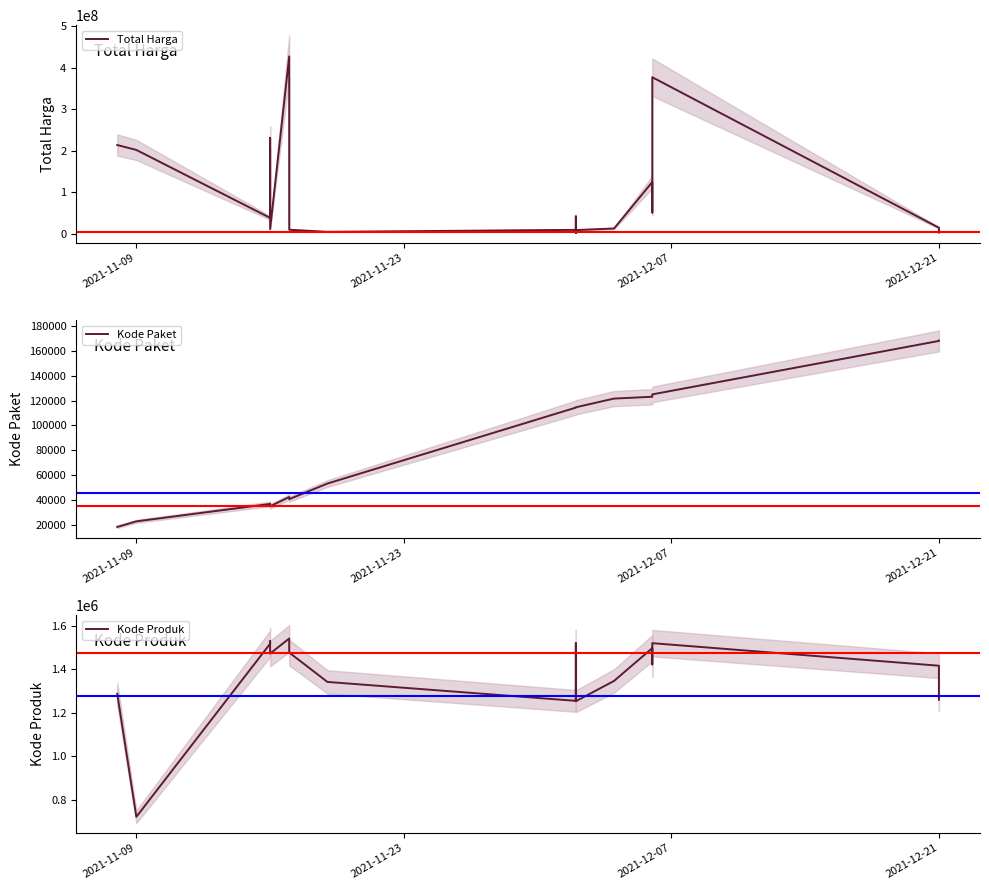

Which series has the widest spread of values?

Total Harga